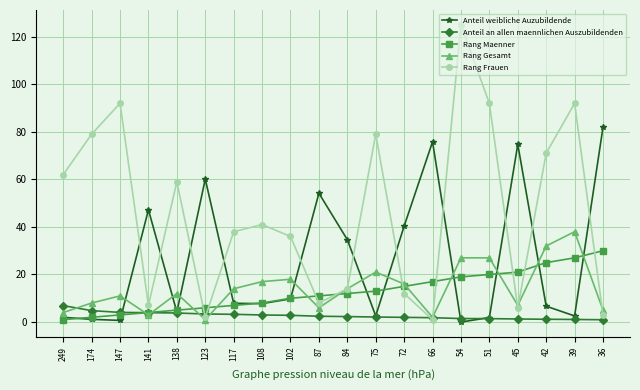

What is the value of the Rang Maenner point at the 14th from the left?

17.0